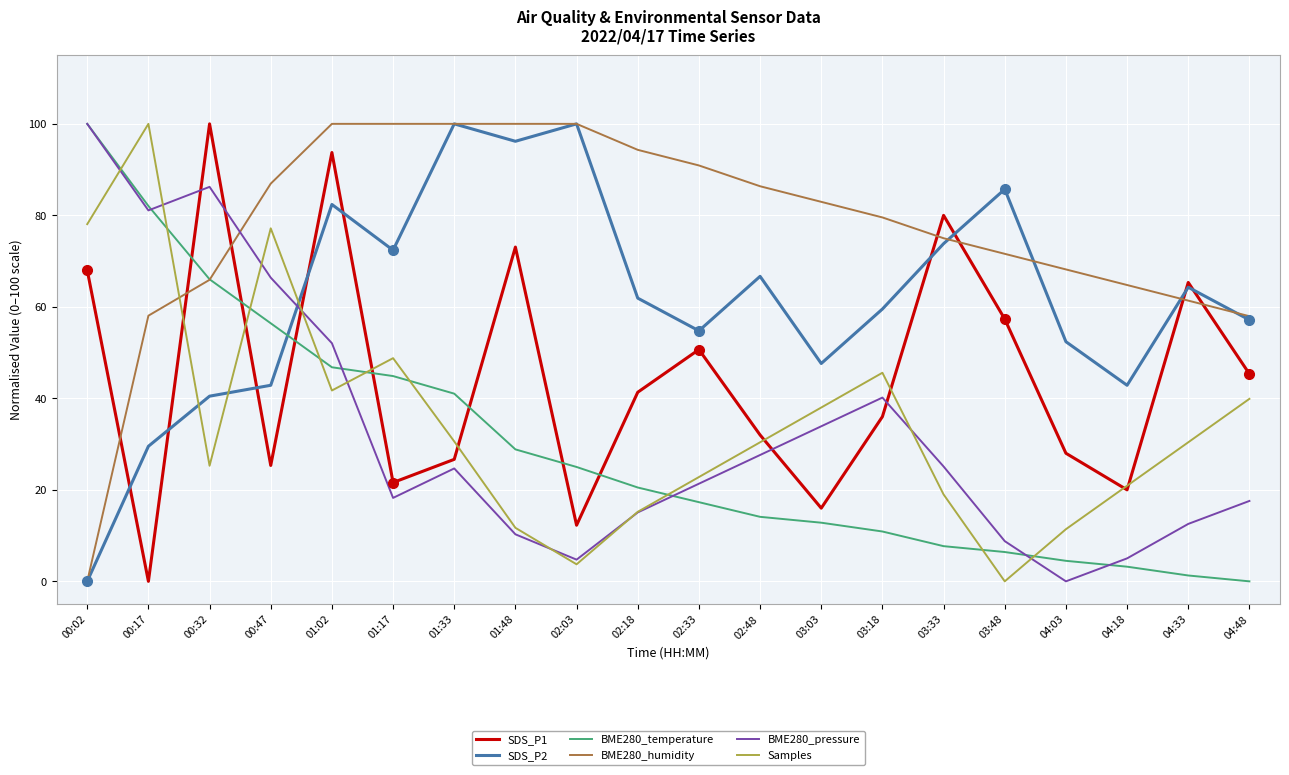

True or false: Samples has a value of 45.6 at 03:18.

True